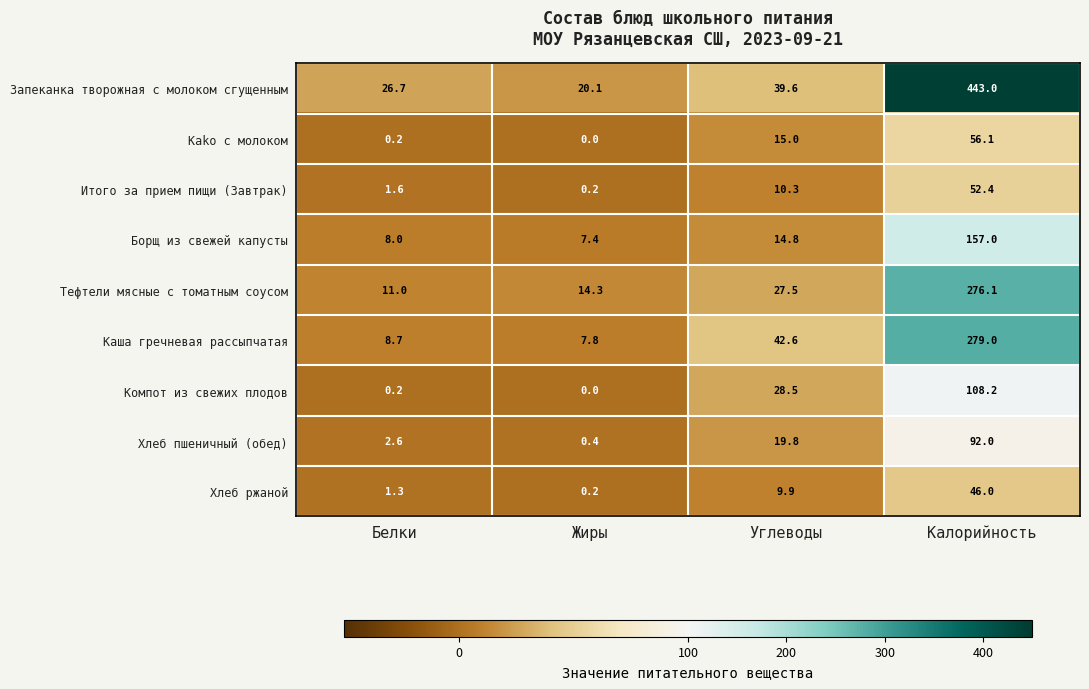

Which label corresponds to the largest value in the chart?

Калорийность